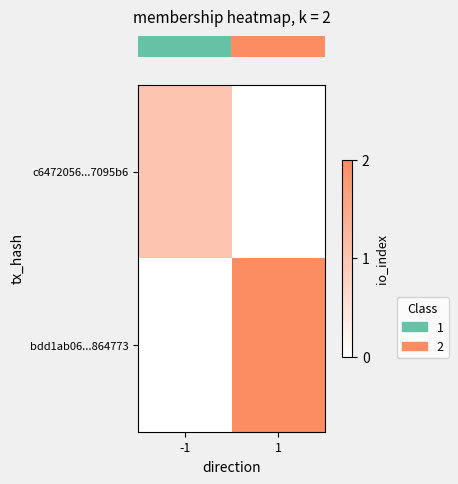

What is the spread (max minus min) of values at -1?

1